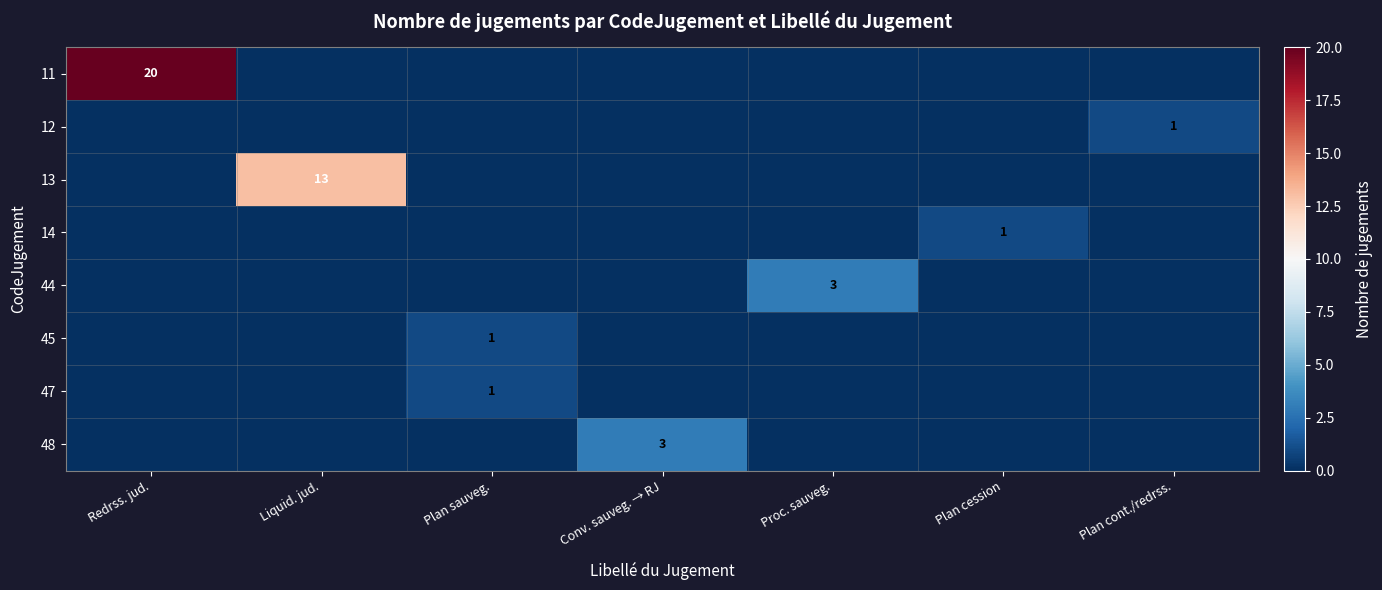

Is it true that 45 equals 2 at Plan sauveg.?

False